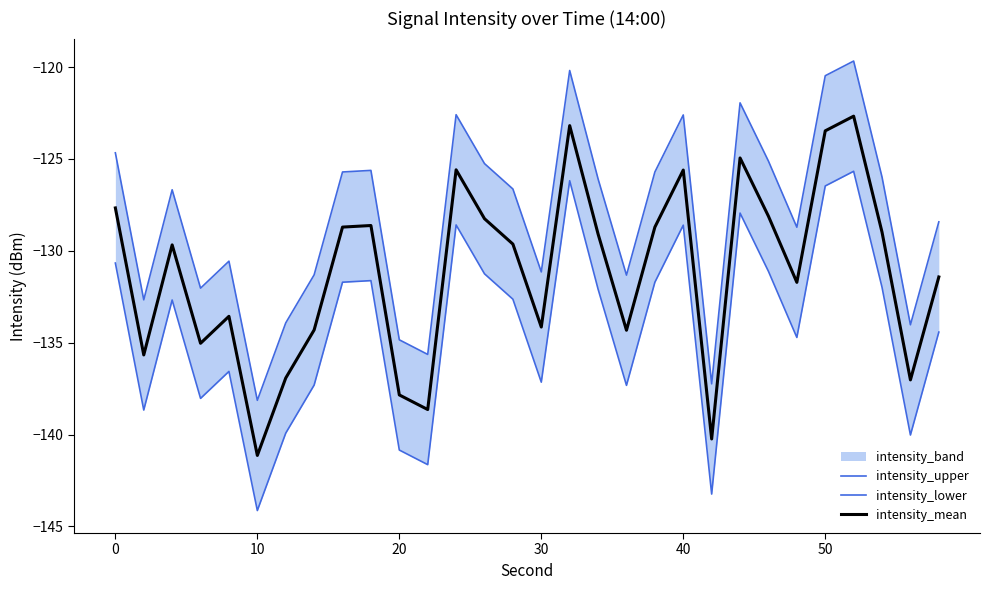

Which series has the largest total across all categories?

intensity_upper